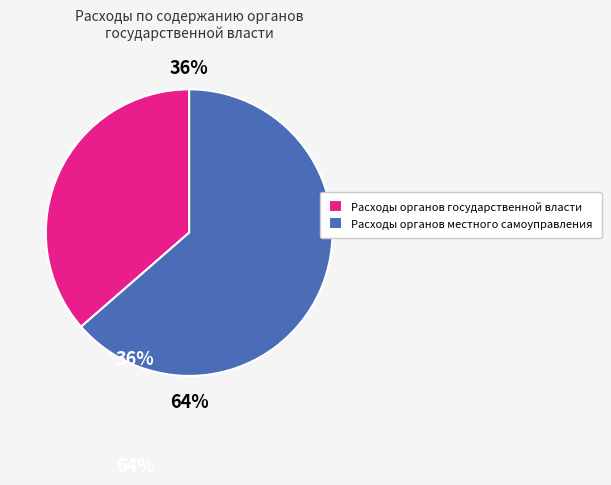

Is the sum of Расходы органов местного самоуправления and Расходы органов государственной власти greater than half?

Yes